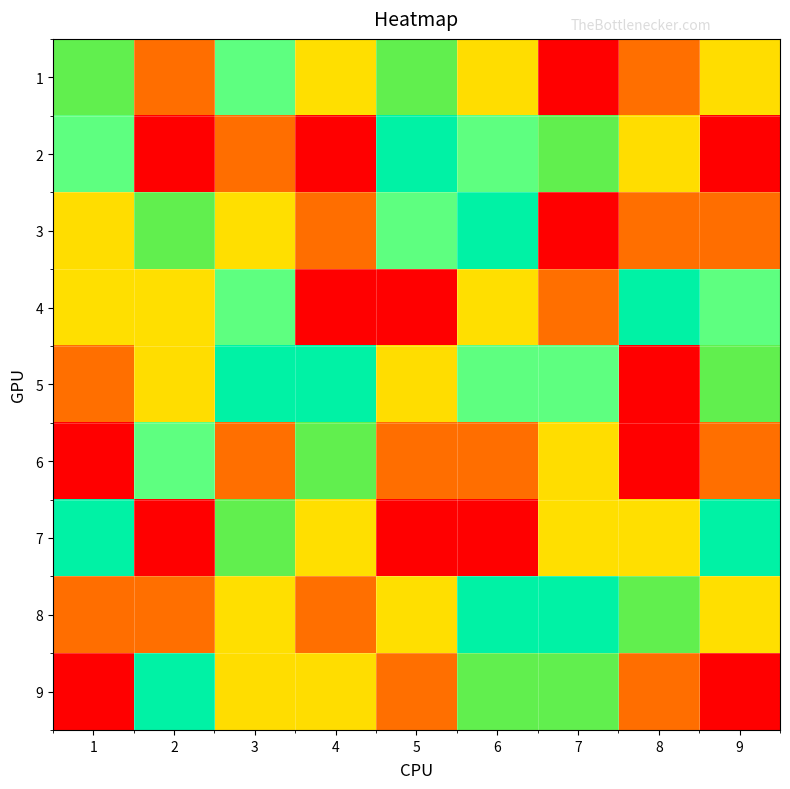

Which series has the largest total across all categories?

2